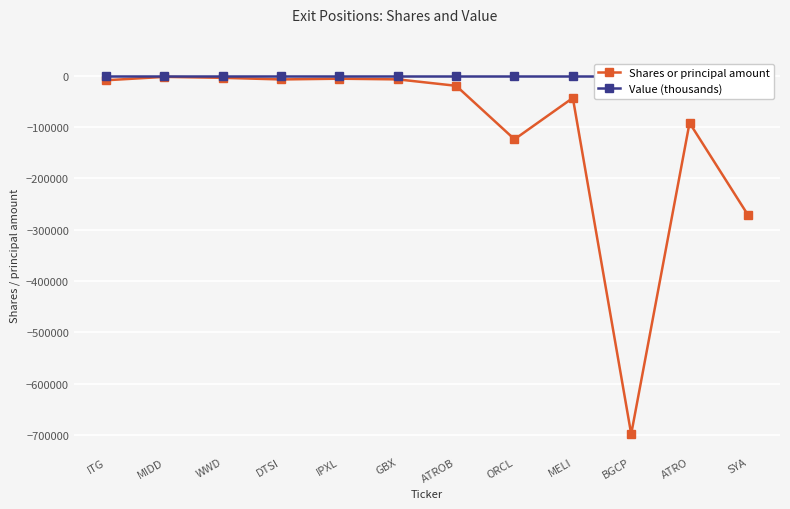

Where is the first local minimum for Shares or principal amount?

DTSI